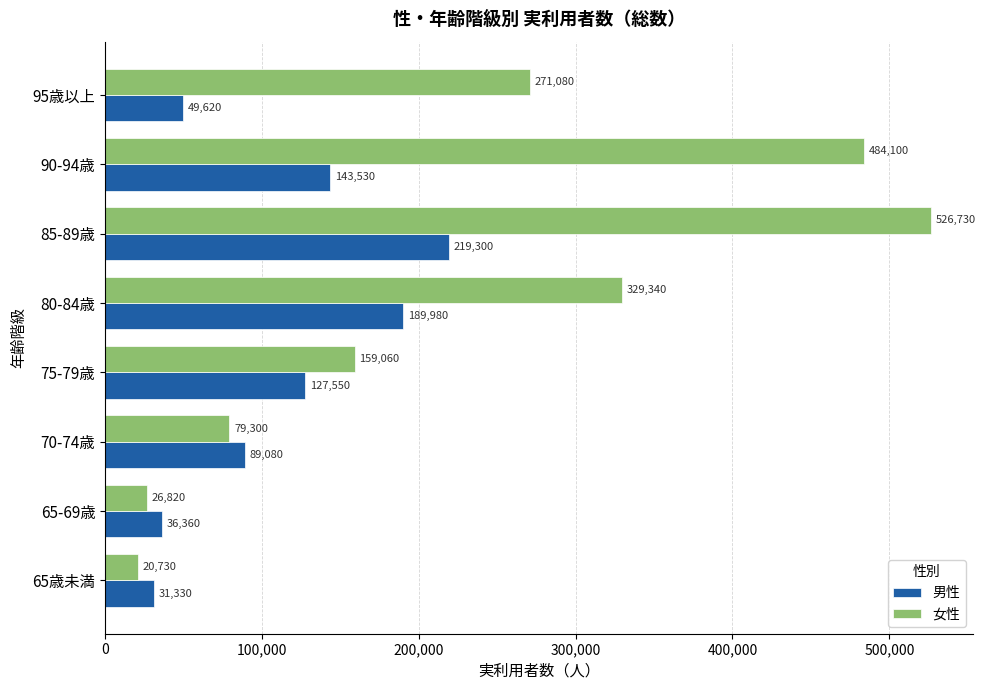

At which category is the sum across all series the highest?

85-89歳